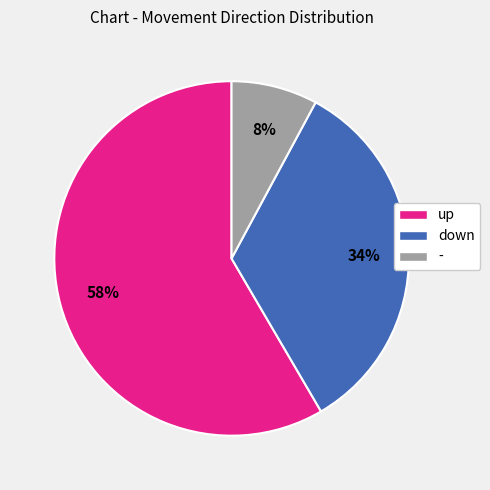

How many slices are in this pie chart?

3